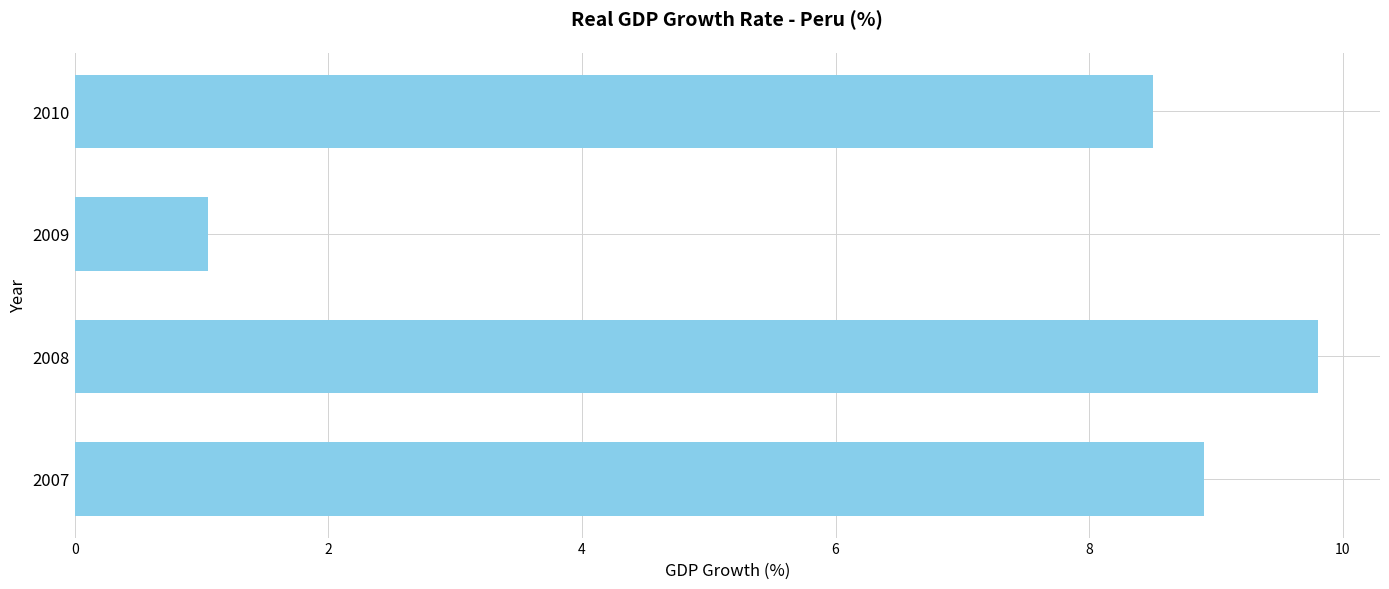

Count the number of categories in the chart.

4